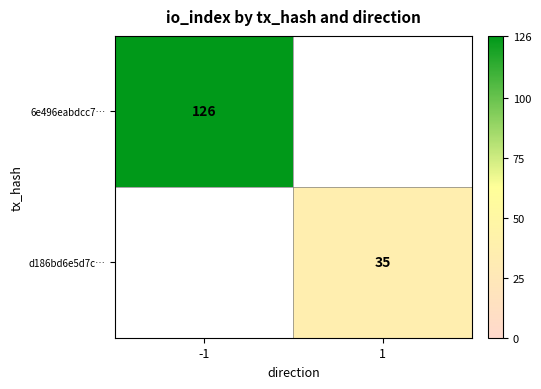

At which category does the chart reach its minimum across all series?

1